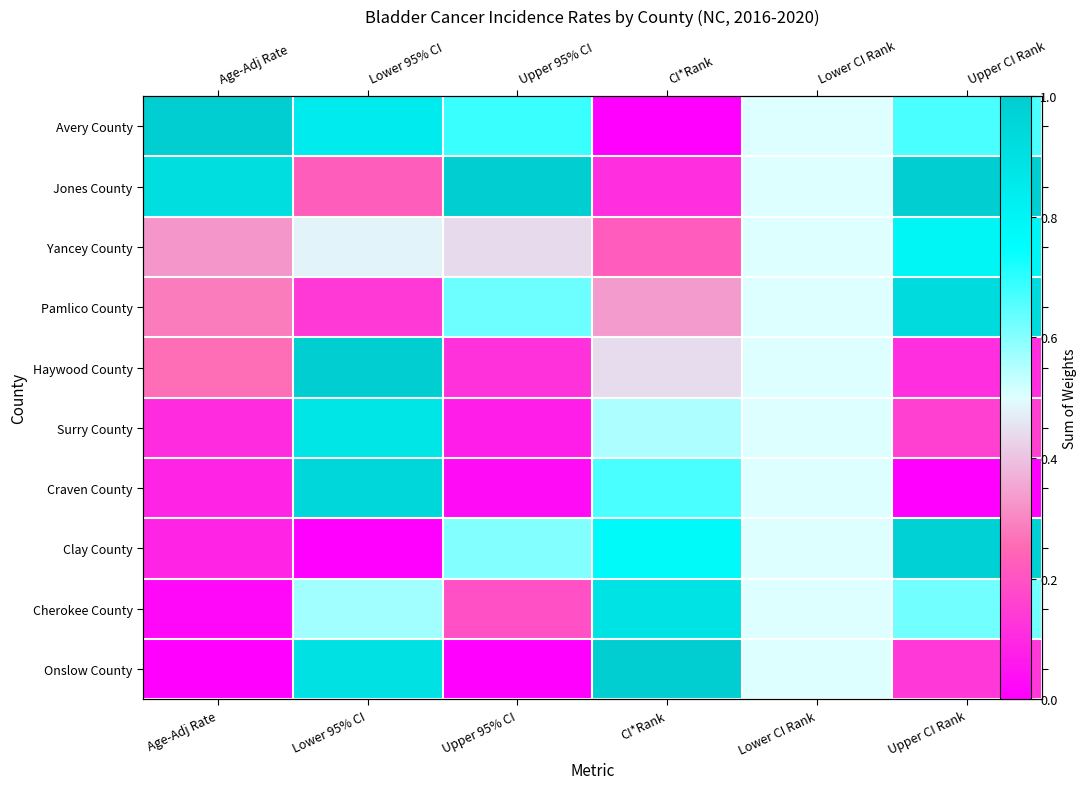

What is the difference between the maximum and second lowest values in the Surry County series?

0.8